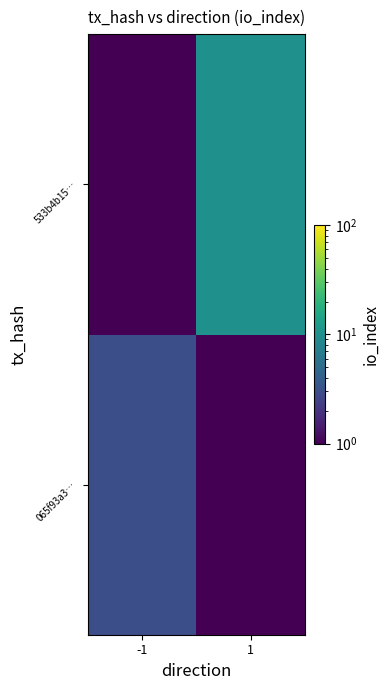

Reading left to right, transcribe all the data shown in this chart.

065f93a3…: -1=3.0	1=0.1
533b4b15…: -1=0.1	1=10.0